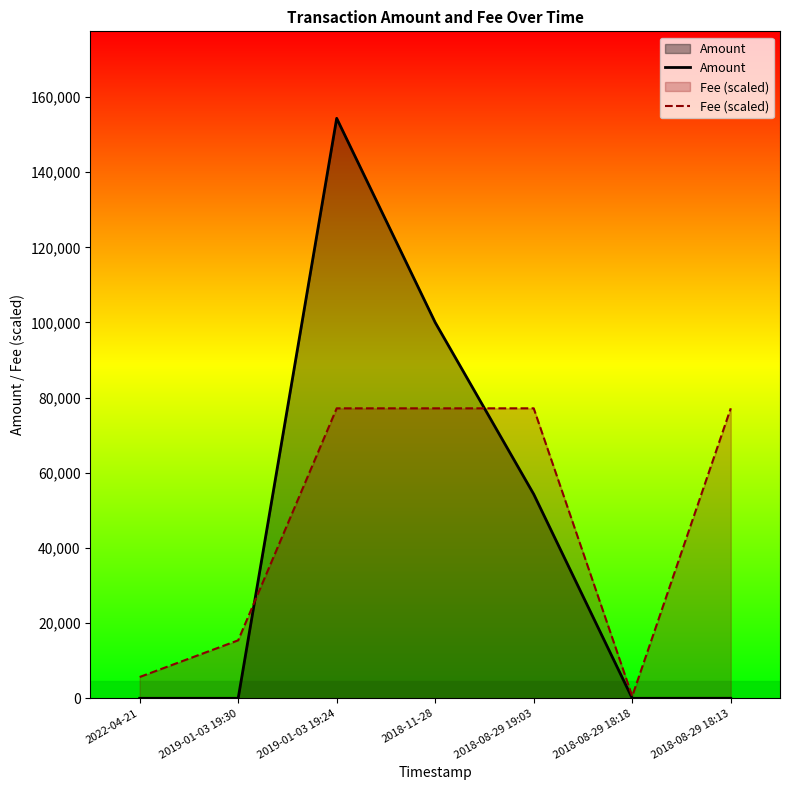

What is the average value of the Fee (scaled) series?

47187.2